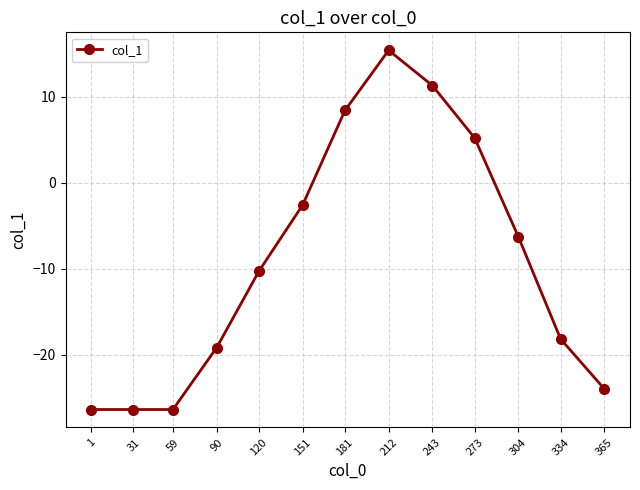

What is the maximum value shown in the chart?

15.4